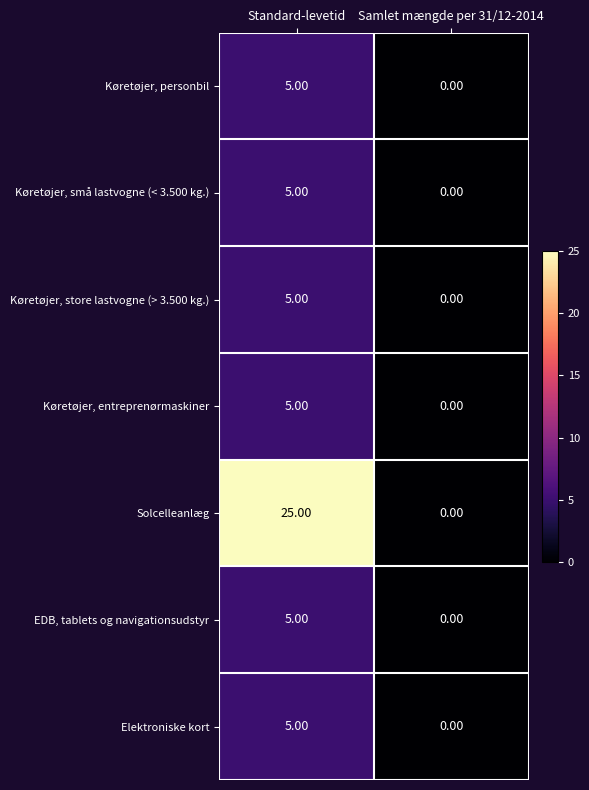

At which category does the chart reach its peak across all series?

Standard-levetid